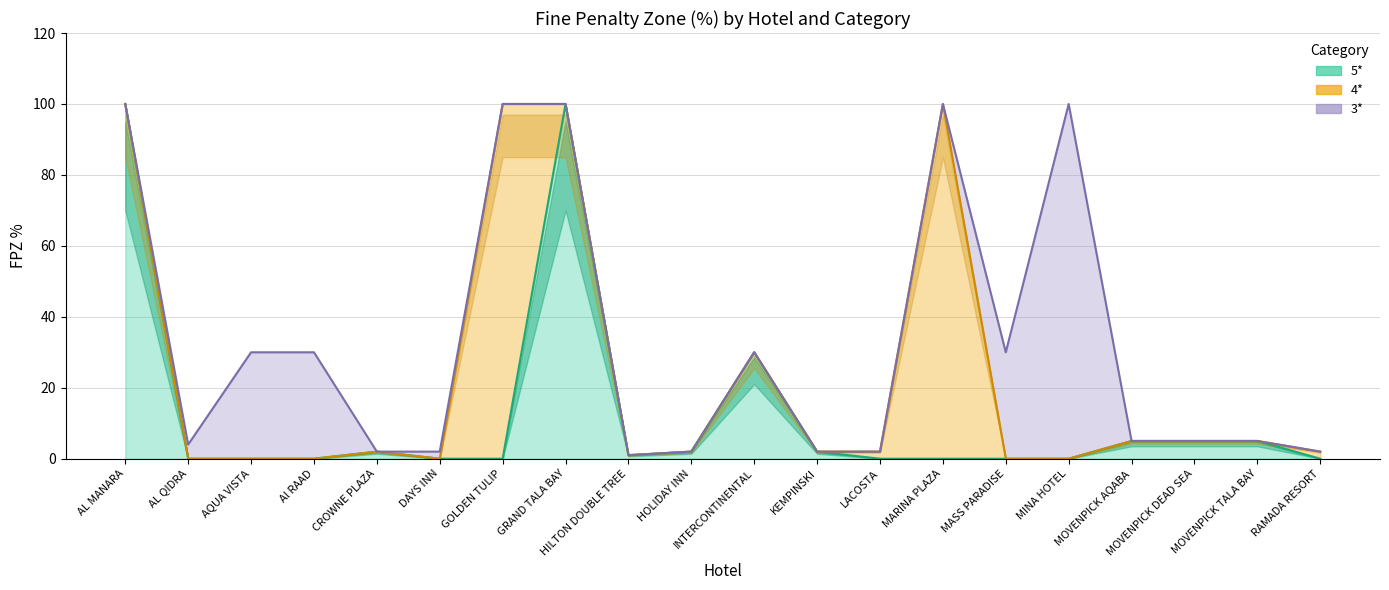

What is the sum of the FPZ % values at HOLIDAY INN and RAMADA RESORT?

4